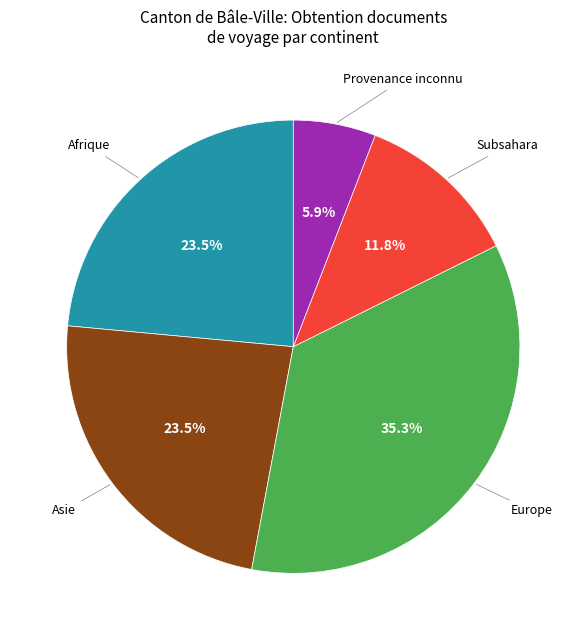

Is there any slice that represents more than half of the pie?

No